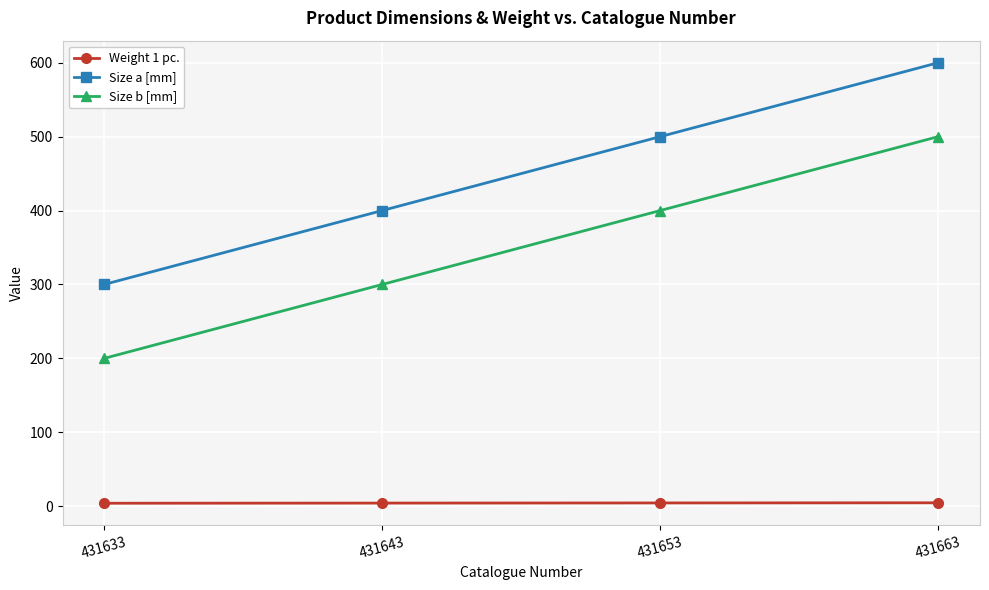

What is the minimum value for Size a [mm]?

300.0